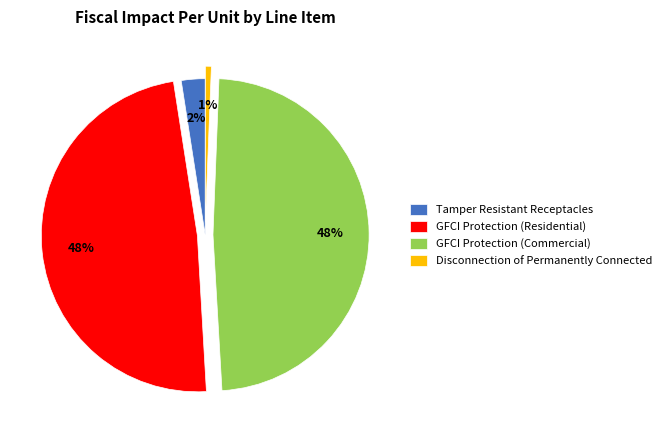

Count the number of slices in the pie.

4